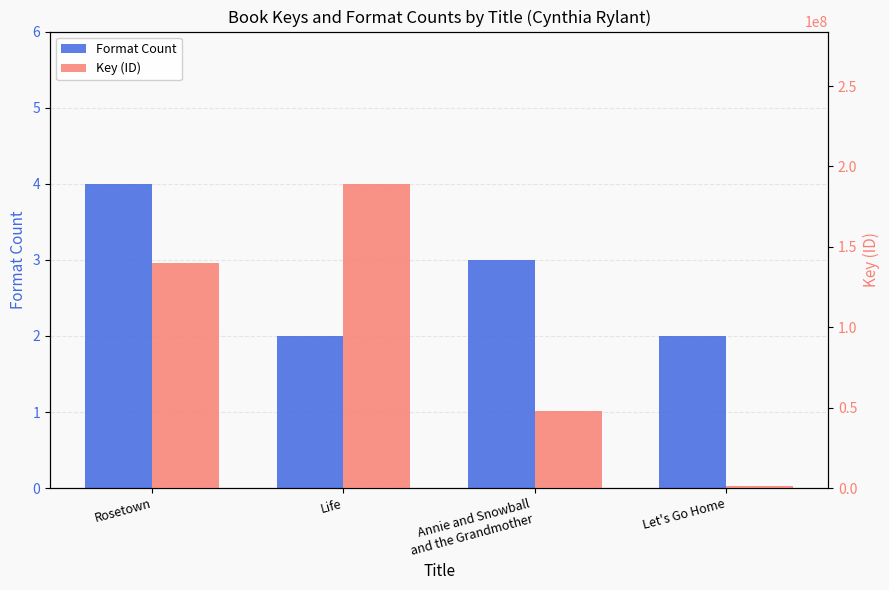

Is it true that Key (ID) equals 1295510 at Let's Go Home?

True